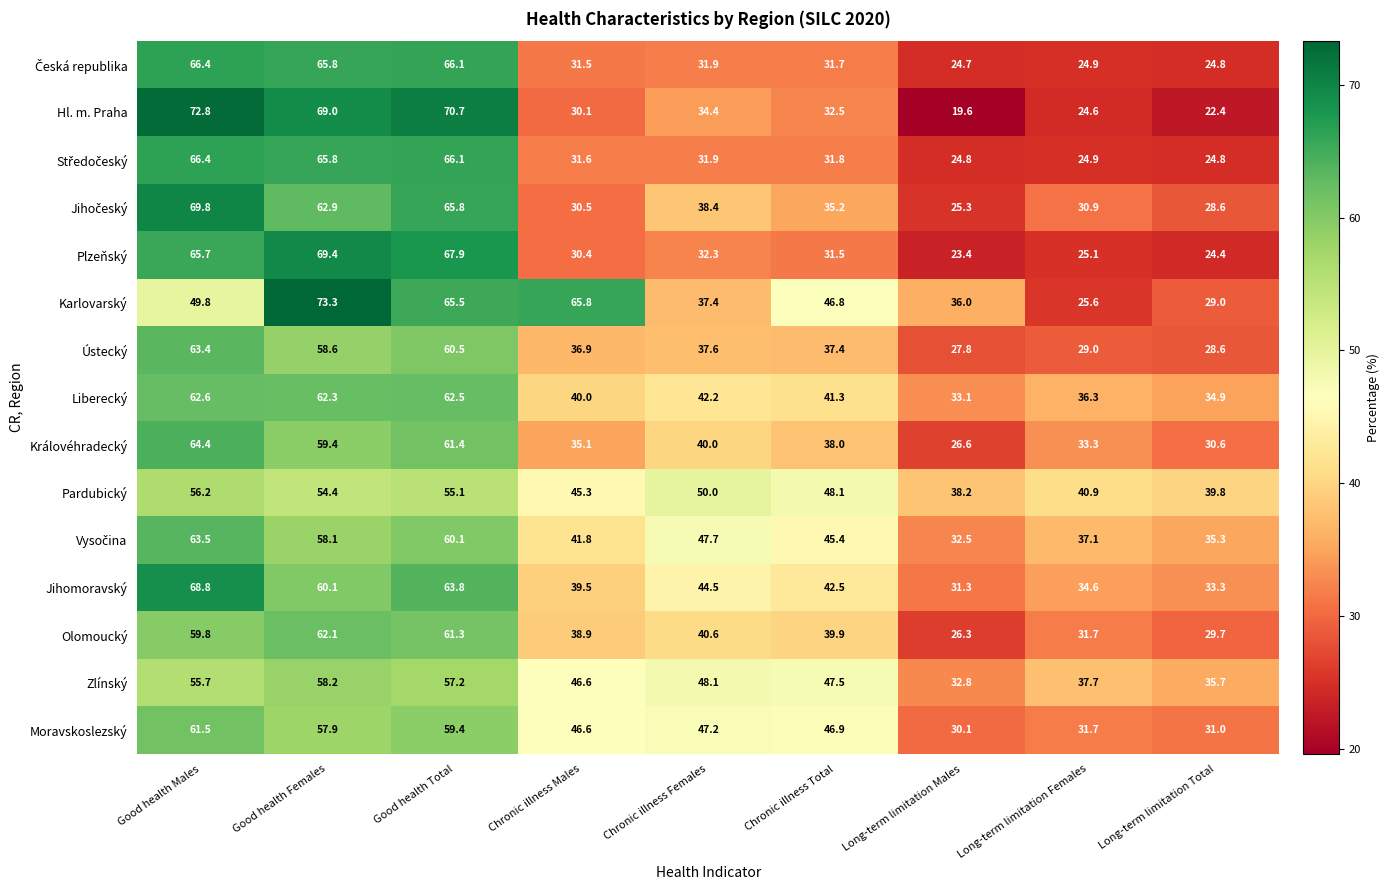

What is the difference between the maximum and second lowest values in the Liberecký series?

27.7